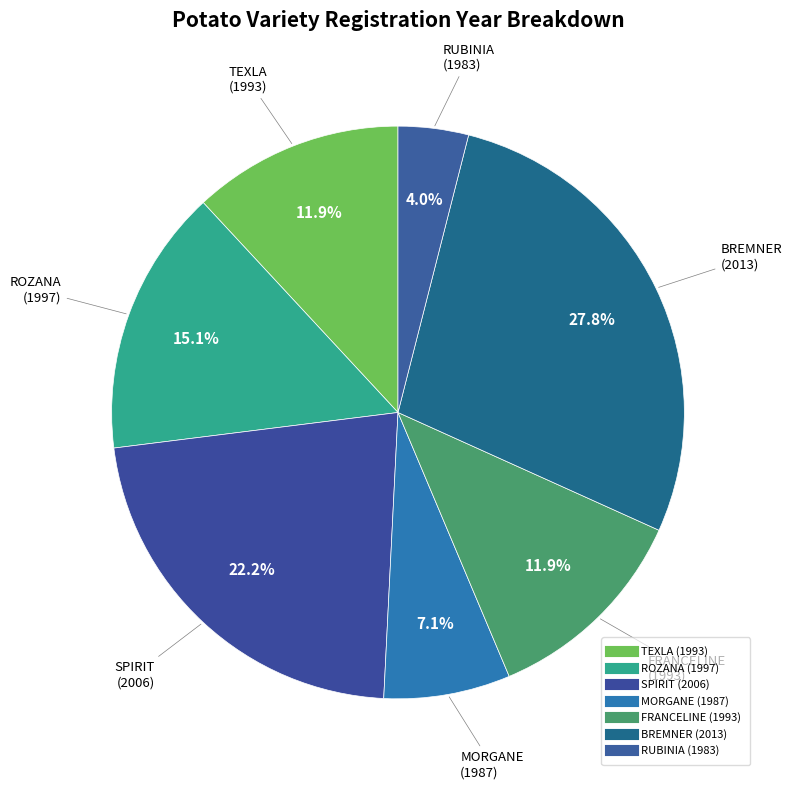

Combined, do SPIRIT and RUBINIA account for over 50%?

No